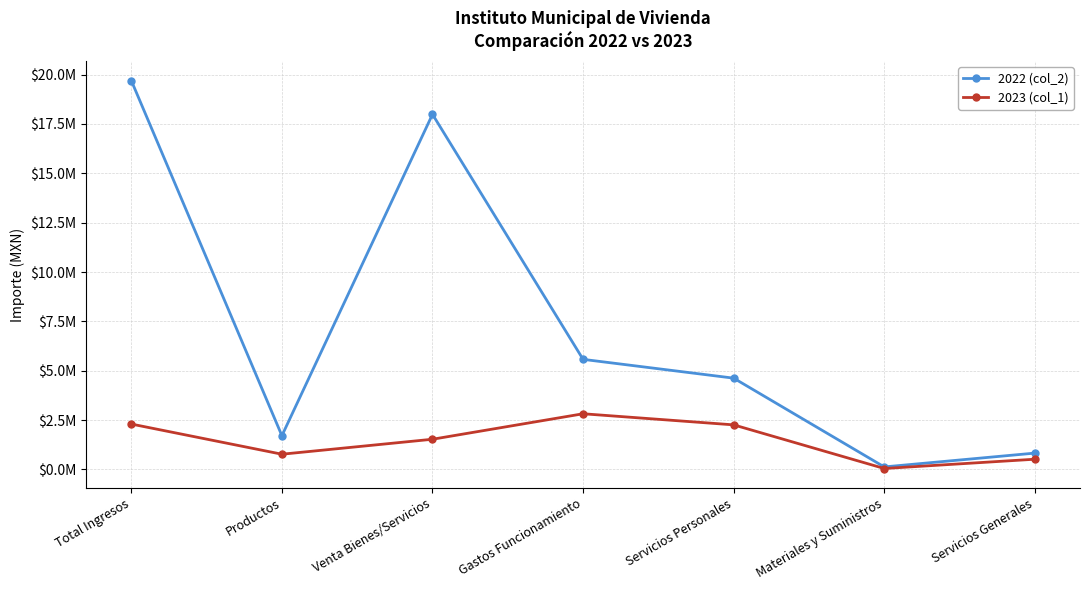

Which series has the largest total across all categories?

2022 (col_2)